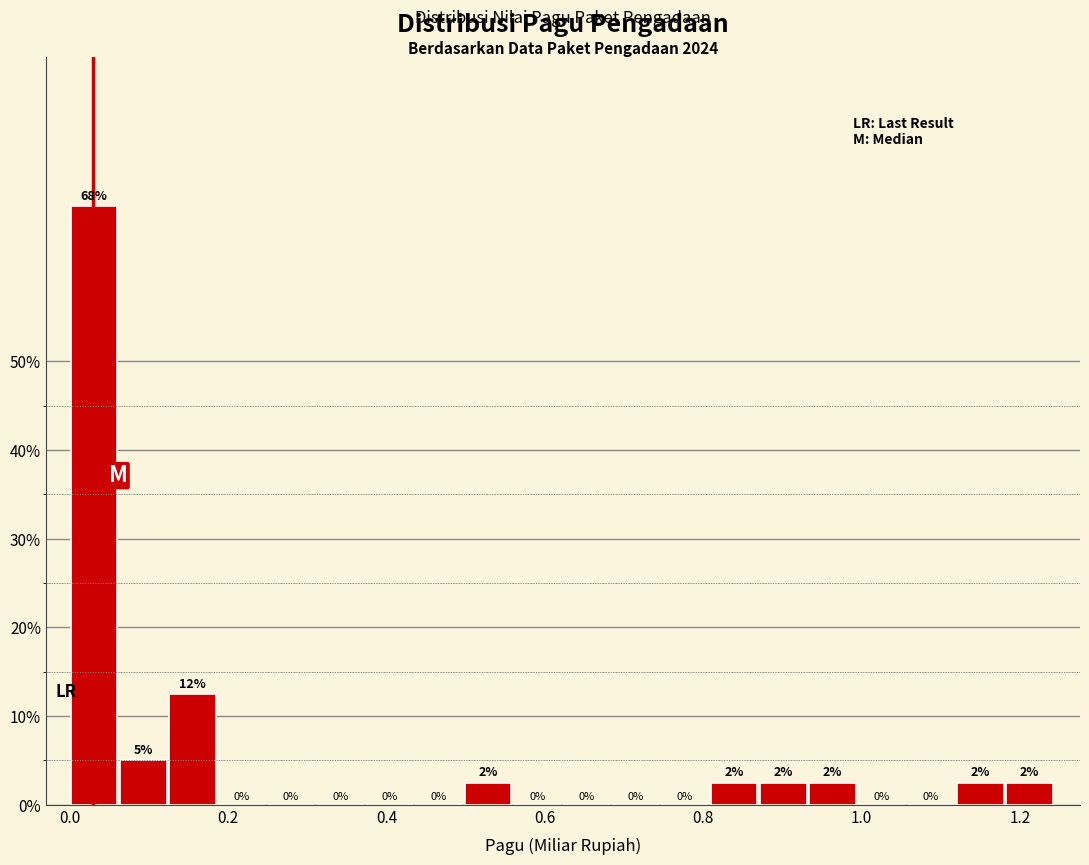

Around what value on the x-axis is the tallest bar? Give the approximate position of its centre, as read against the axis.

0.04